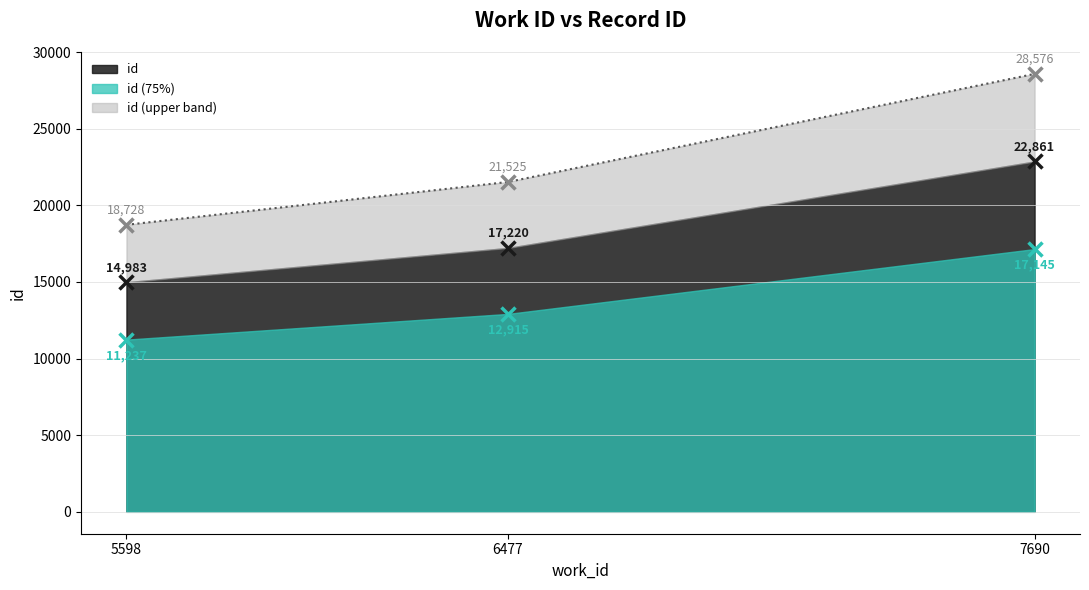

What is the difference between the maximum and second lowest values?

5641